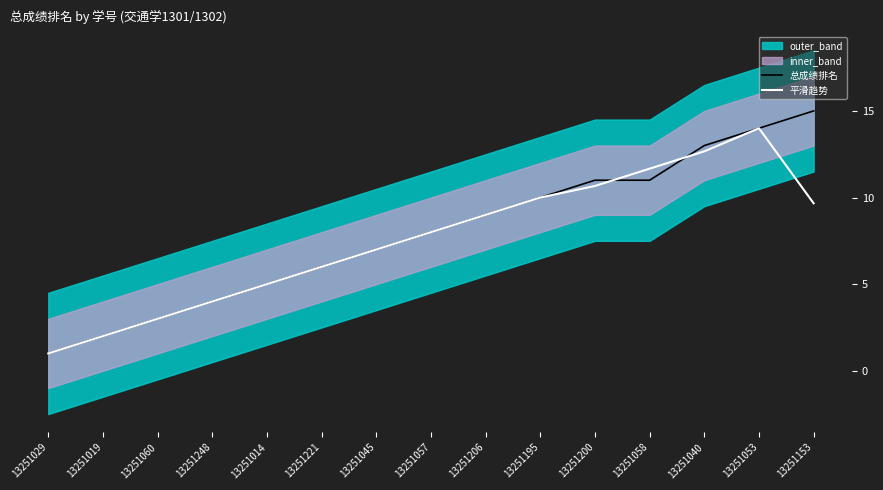

Is it true that 平滑趋势 equals 7.0 at 13251045?

True